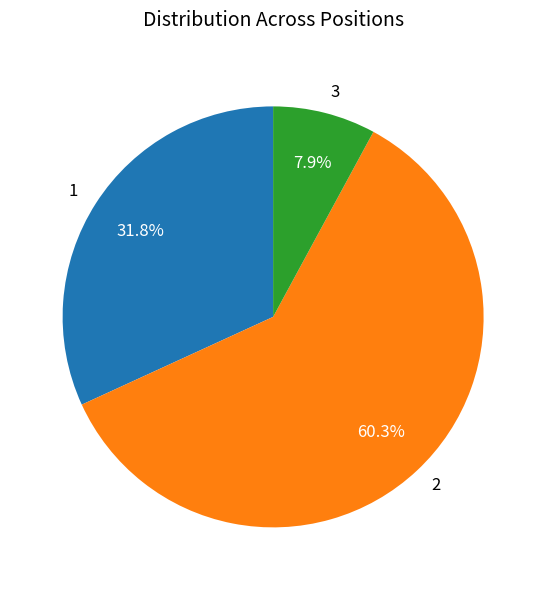

To the nearest percent, what portion does 2 represent?

60%